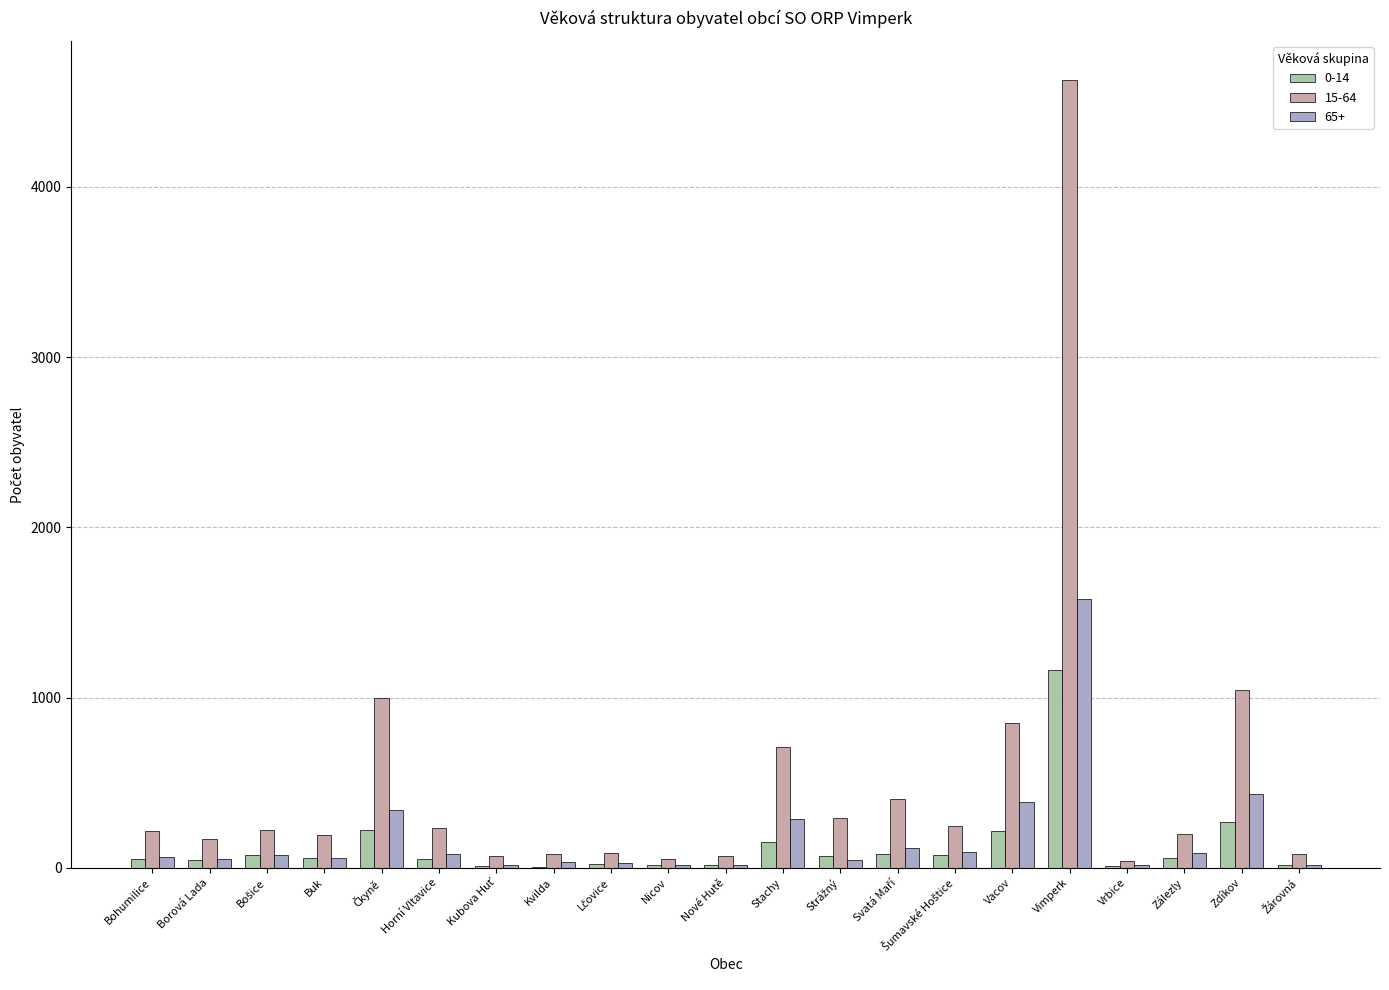

The 0-14 series shows 17 at Nové Hutě. True or false?

True